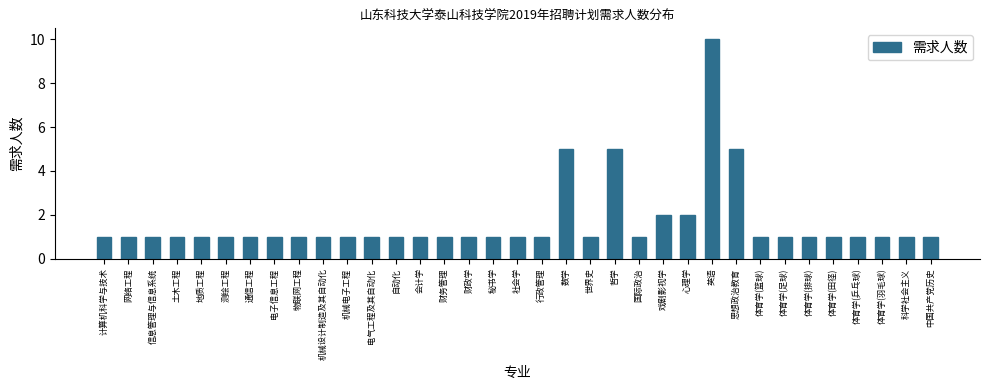

Approximately how many times larger is the value at 科学社会主义 compared to 体育学(乒乓球)?

1.0